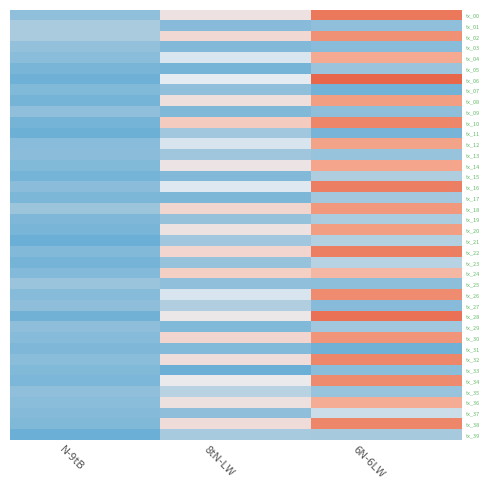

At 8tN-LW, list the series in order from largest to smallest.

tx_10, tx_24, tx_22, tx_30, tx_18, tx_02, tx_38, tx_32, tx_08, tx_36, tx_00, tx_20, tx_14, tx_28, tx_34, tx_06, tx_16, tx_04, tx_12, tx_26, tx_35, tx_27, tx_39, tx_11, tx_21, tx_13, tx_23, tx_19, tx_25, tx_07, tx_37, tx_01, tx_31, tx_15, tx_03, tx_29, tx_09, tx_17, tx_05, tx_33